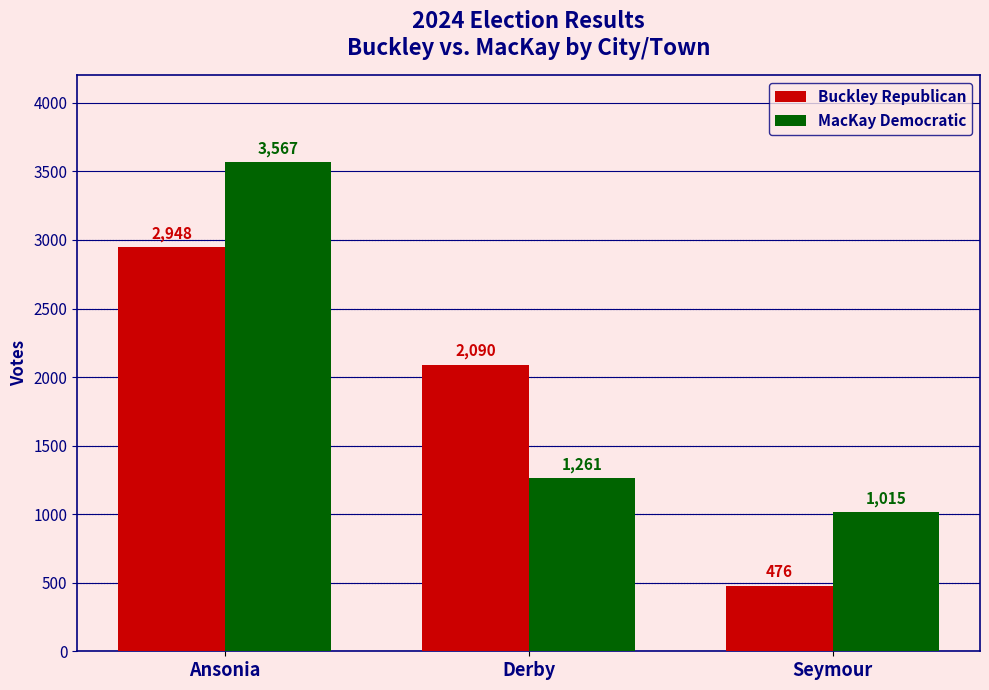

Reading left to right, extract all data points from this chart.

Buckley Republican: 2948	2090	476
MacKay Democratic: 3567	1261	1015